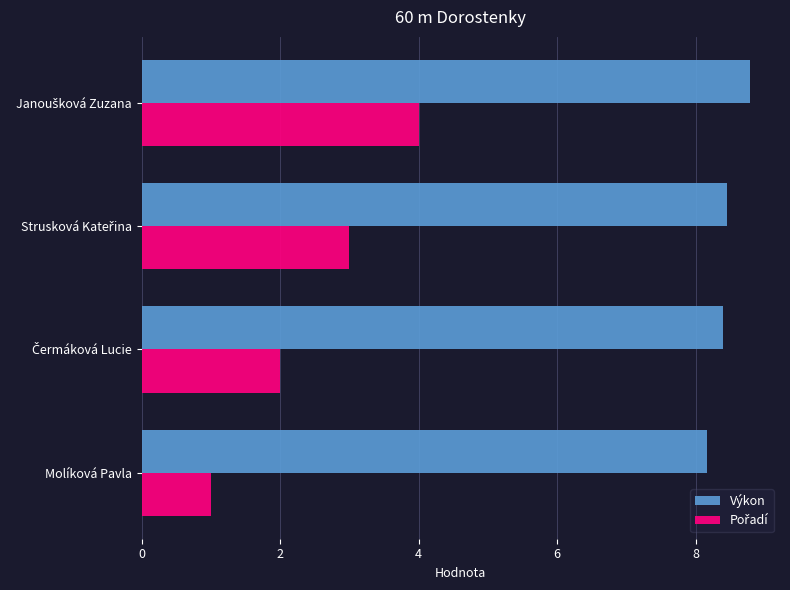

Is it true that Výkon equals 8.2 at Molíková Pavla?

True